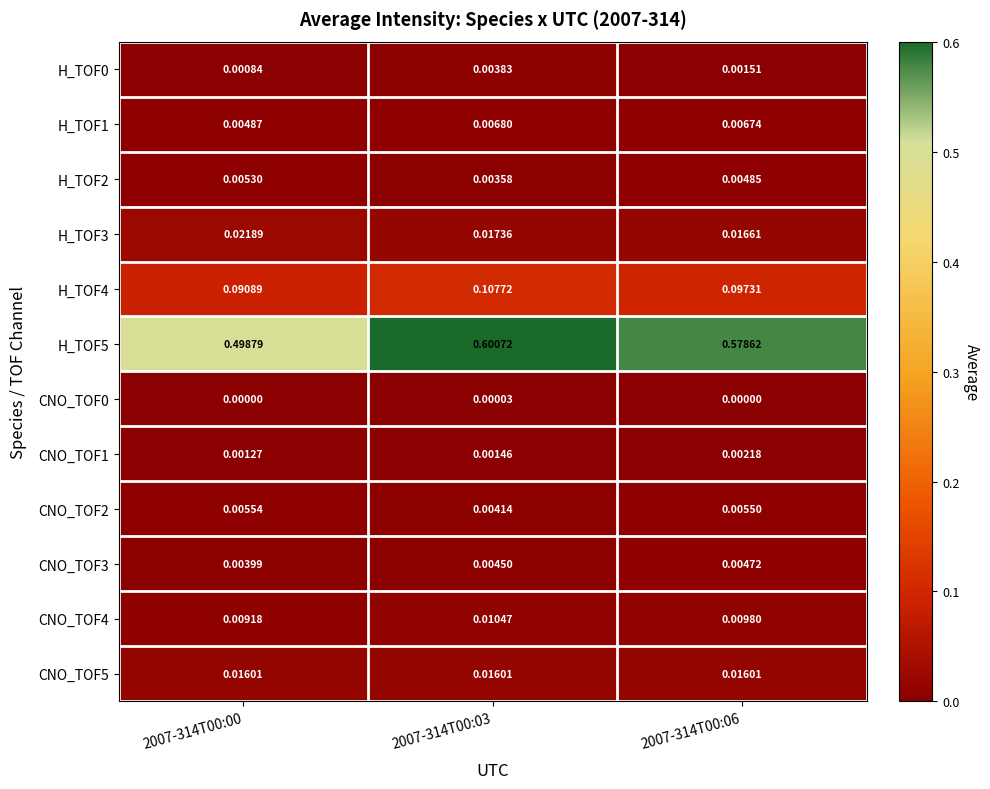

At which category is the sum across all series the highest?

2007-314T00:03